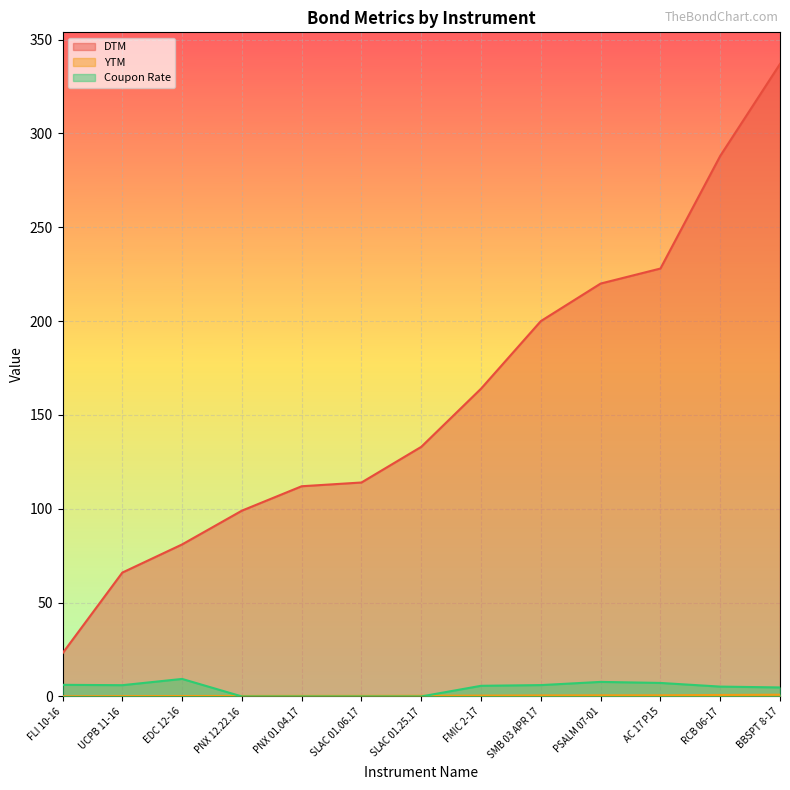

Reading left to right, transcribe all the data shown in this chart.

DTM: FLI 10-16=23.0	UCPB 11-16=66.0	EDC 12-16=81.0	PNX 12.22.16=99.0	PNX 01.04.17=112.0	SLAC 01.06.17=114.0	SLAC 01.25.17=133.0	FMIC 2-17=164.0	SMB 03 APR 17=200.0	PSALM 07-01=220.0	AC 17 P15=228.0	RCB 06-17=288.0	BBSPT 8-17=337.0
YTM: FLI 10-16=0.1	UCPB 11-16=0.2	EDC 12-16=0.2	PNX 12.22.16=0.3	PNX 01.04.17=0.3	SLAC 01.06.17=0.3	SLAC 01.25.17=0.4	FMIC 2-17=0.5	SMB 03 APR 17=0.6	PSALM 07-01=0.6	AC 17 P15=0.6	RCB 06-17=0.8	BBSPT 8-17=0.9
Coupon Rate: FLI 10-16=6.2	UCPB 11-16=6.0	EDC 12-16=9.3	PNX 12.22.16=0.0	PNX 01.04.17=0.0	SLAC 01.06.17=0.0	SLAC 01.25.17=0.0	FMIC 2-17=5.7	SMB 03 APR 17=6.0	PSALM 07-01=7.8	AC 17 P15=7.2	RCB 06-17=5.2	BBSPT 8-17=4.8